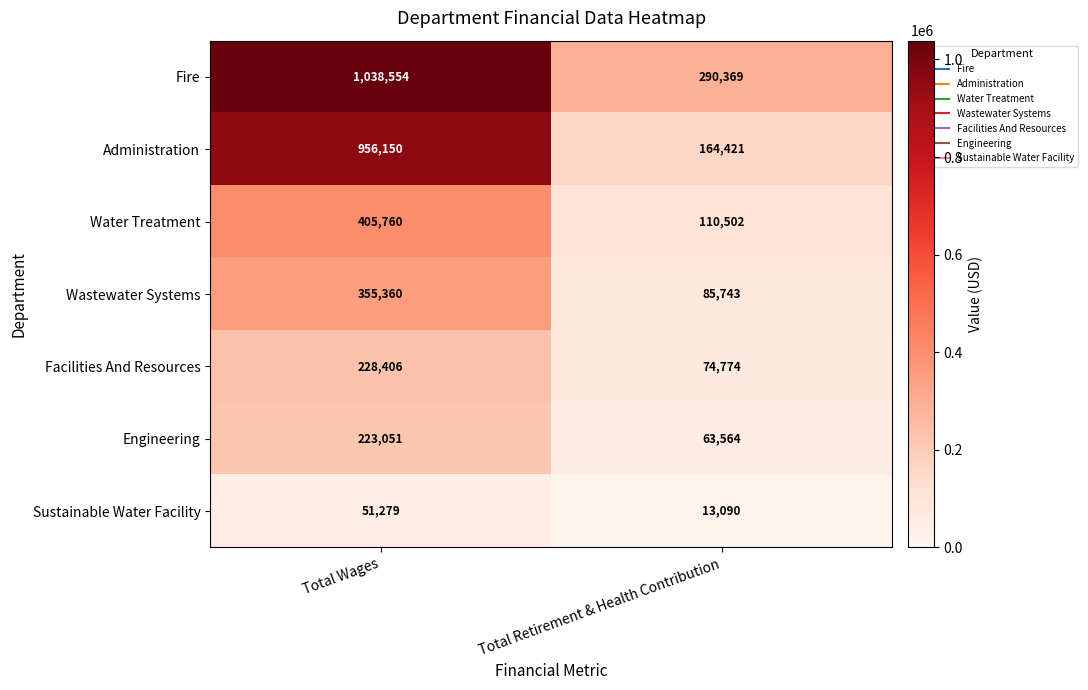

What is the average value of the Wastewater Systems series?

220552